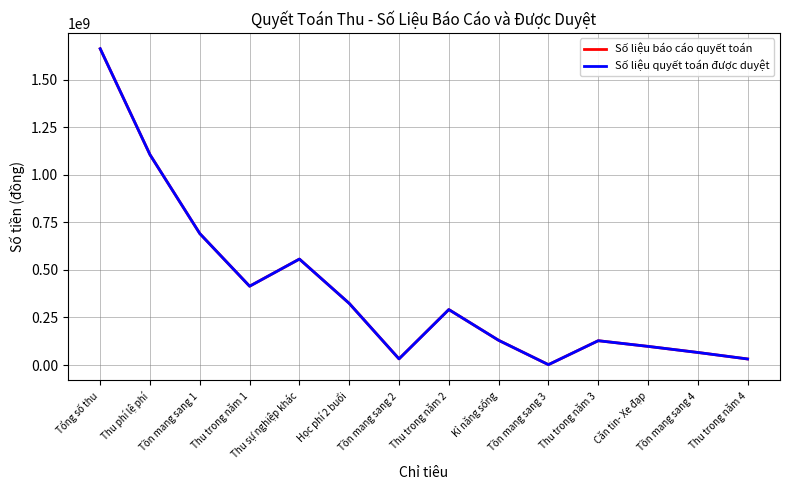

The Số liệu quyết toán được duyệt series shows 127980000 at Thu trong năm 3. True or false?

True